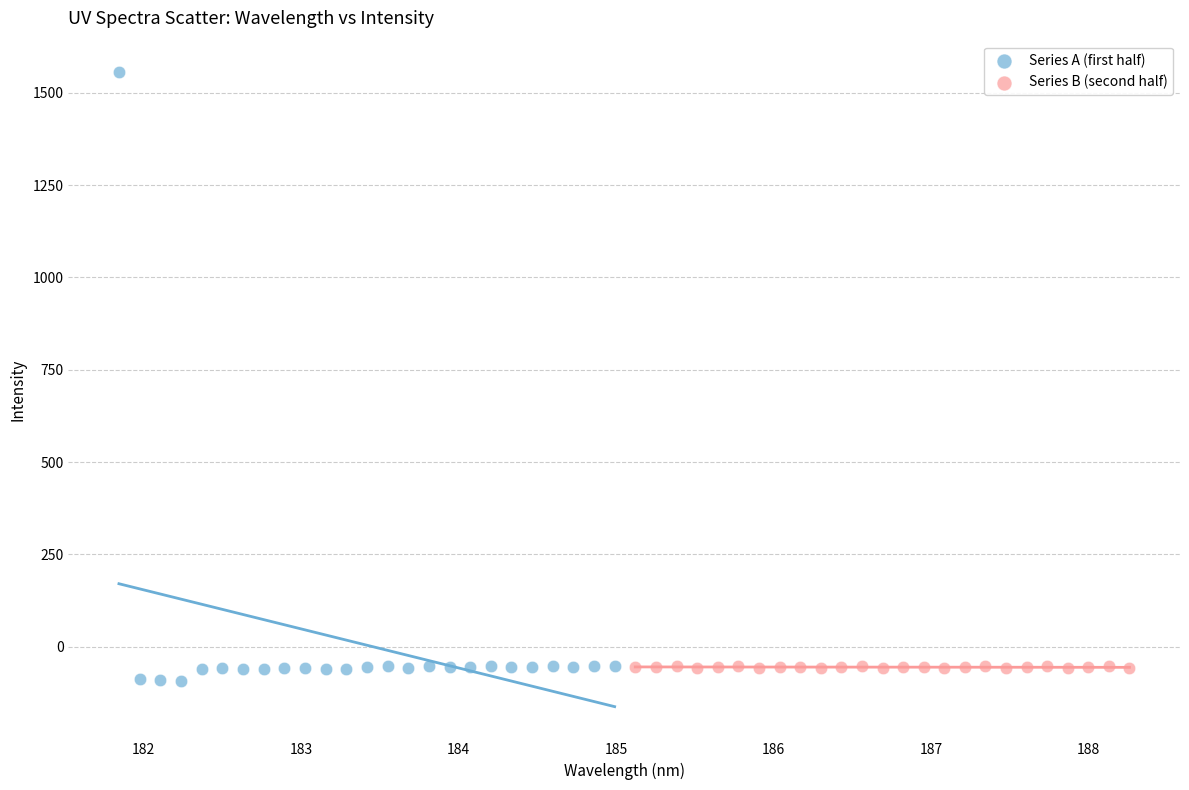

Which series reaches the maximum Y coordinate?

Series A (first half)